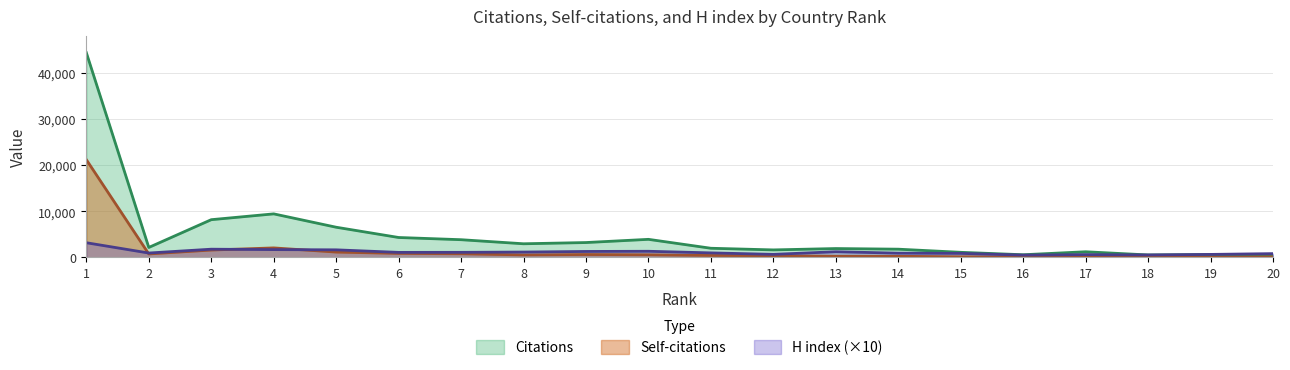

What is the total value across all series at 4?

13213